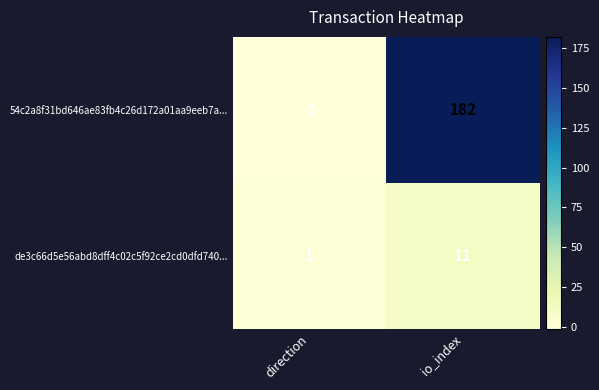

At direction, list the series in order from largest to smallest.

de3c66d5e56abd8dff4c02c5f92ce2cd0dfd740..., 54c2a8f31bd646ae83fb4c26d172a01aa9eeb7a...